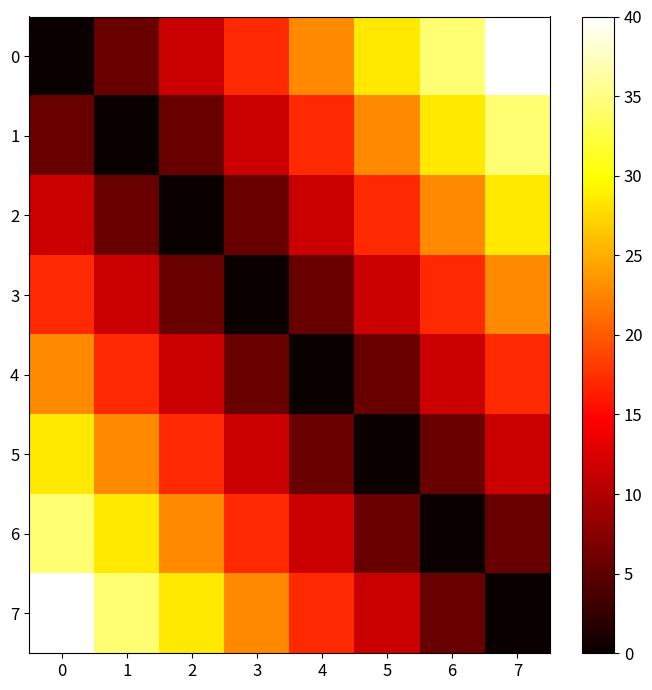

Reading right to left, extract all data points from this chart.

0: 7=40.0	6=34.3	5=28.6	4=22.9	3=17.1	2=11.4	1=5.7	0=0.0
1: 7=34.3	6=28.6	5=22.9	4=17.1	3=11.4	2=5.7	1=0.0	0=5.7
2: 7=28.6	6=22.9	5=17.1	4=11.4	3=5.7	2=0.0	1=5.7	0=11.4
3: 7=22.9	6=17.1	5=11.4	4=5.7	3=0.0	2=5.7	1=11.4	0=17.1
4: 7=17.1	6=11.4	5=5.7	4=0.0	3=5.7	2=11.4	1=17.1	0=22.9
5: 7=11.4	6=5.7	5=0.0	4=5.7	3=11.4	2=17.1	1=22.9	0=28.6
6: 7=5.7	6=0.0	5=5.7	4=11.4	3=17.1	2=22.9	1=28.6	0=34.3
7: 7=0.0	6=5.7	5=11.4	4=17.1	3=22.9	2=28.6	1=34.3	0=40.0